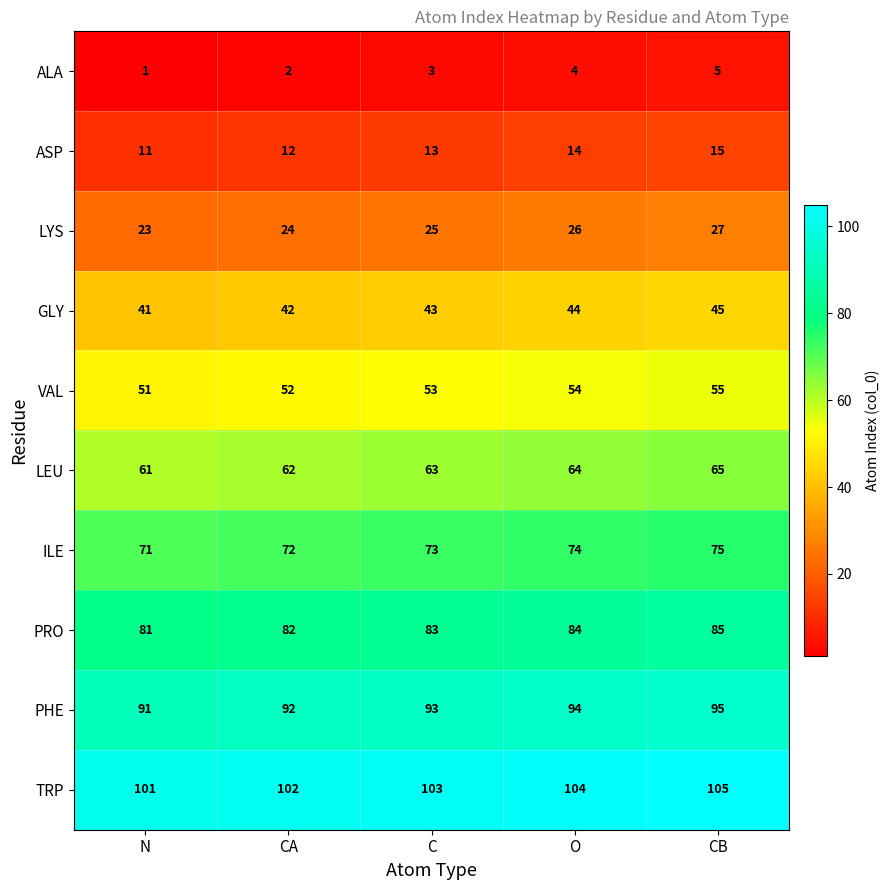

Count the number of categories in the chart.

5